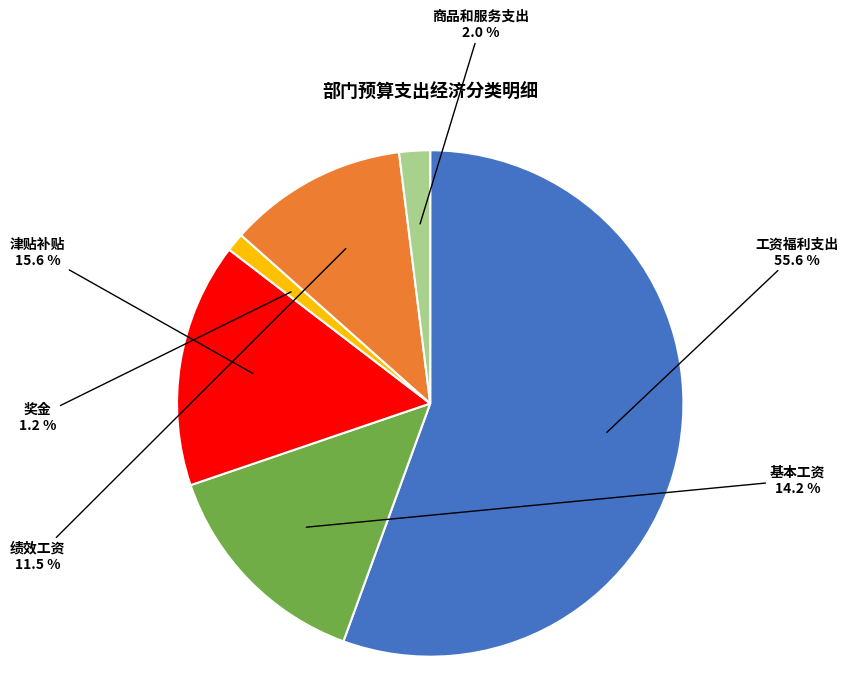

Is there any slice that represents more than half of the pie?

Yes